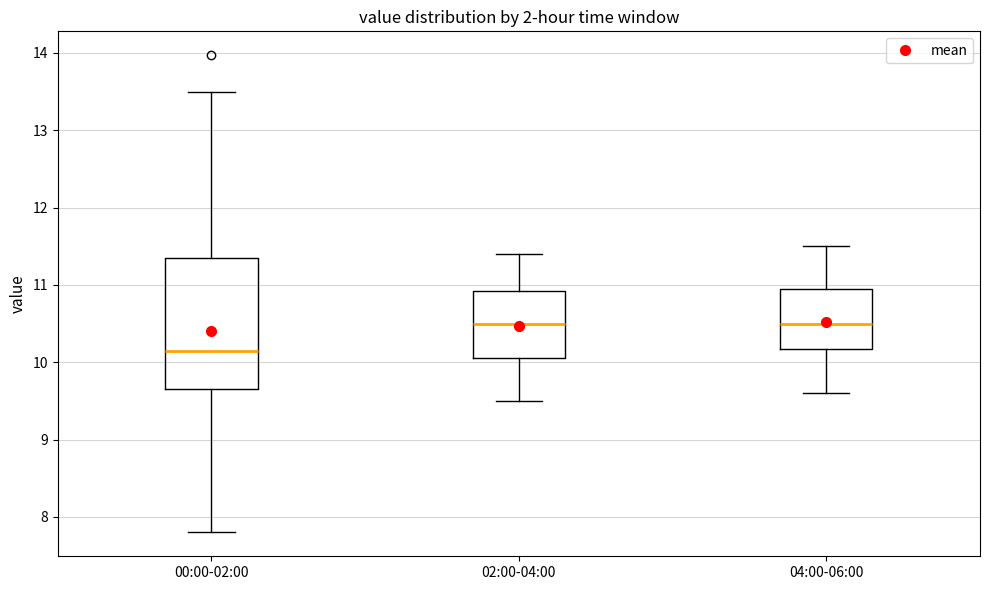

Which box has the lowest median line?

00:00-02:00